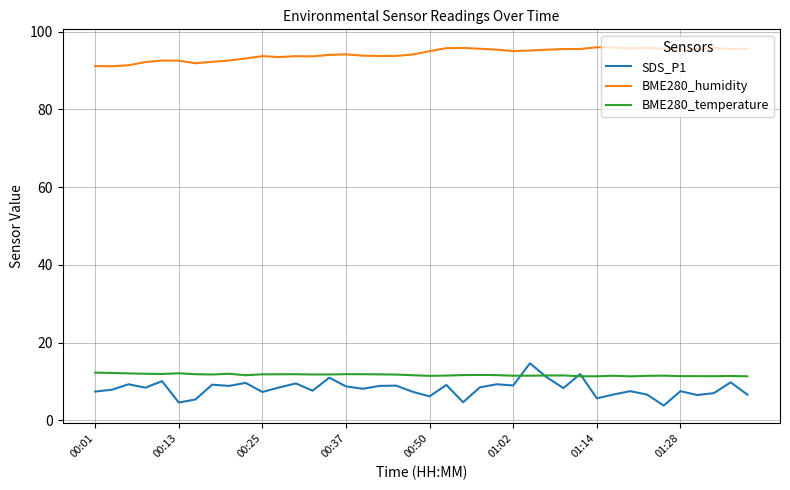

True or false: BME280_humidity has more than 0 interior local peaks.

True